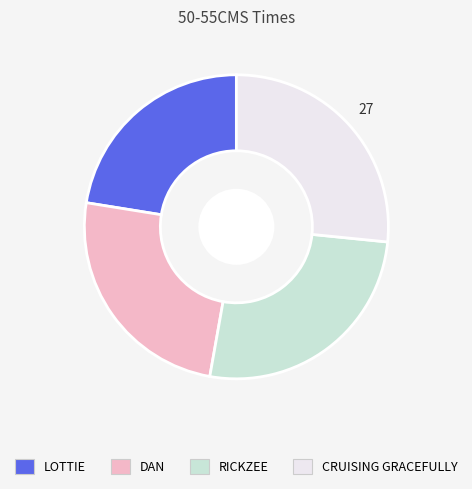

How many slices are in this pie chart?

4